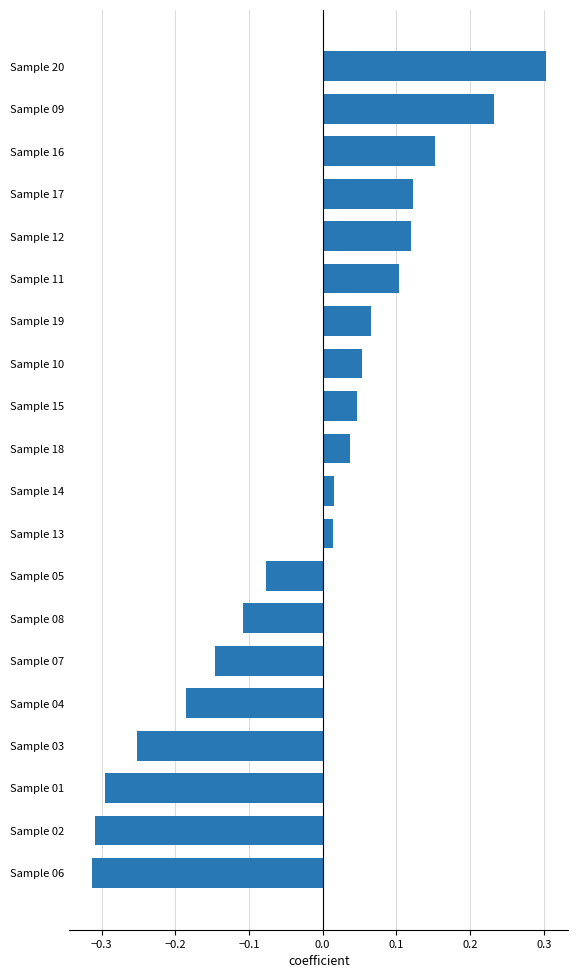

What is the difference between the second highest and minimum values?

0.5